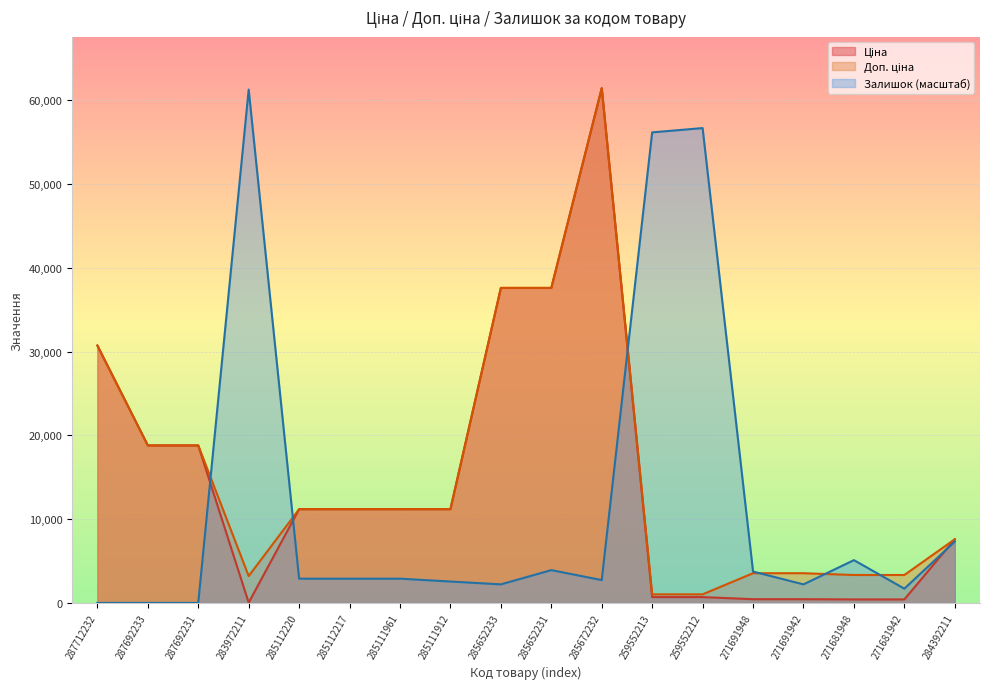

What are all the series names shown in the legend?

Ціна, Доп. ціна, Залишок